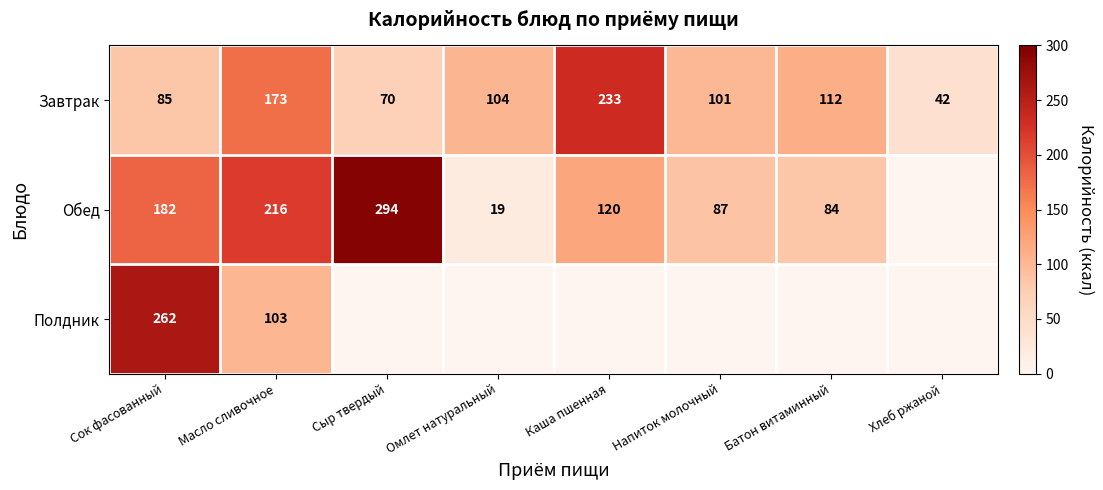

What is the sum of the Завтрак values at Батон витаминный and Сыр твердый?

182